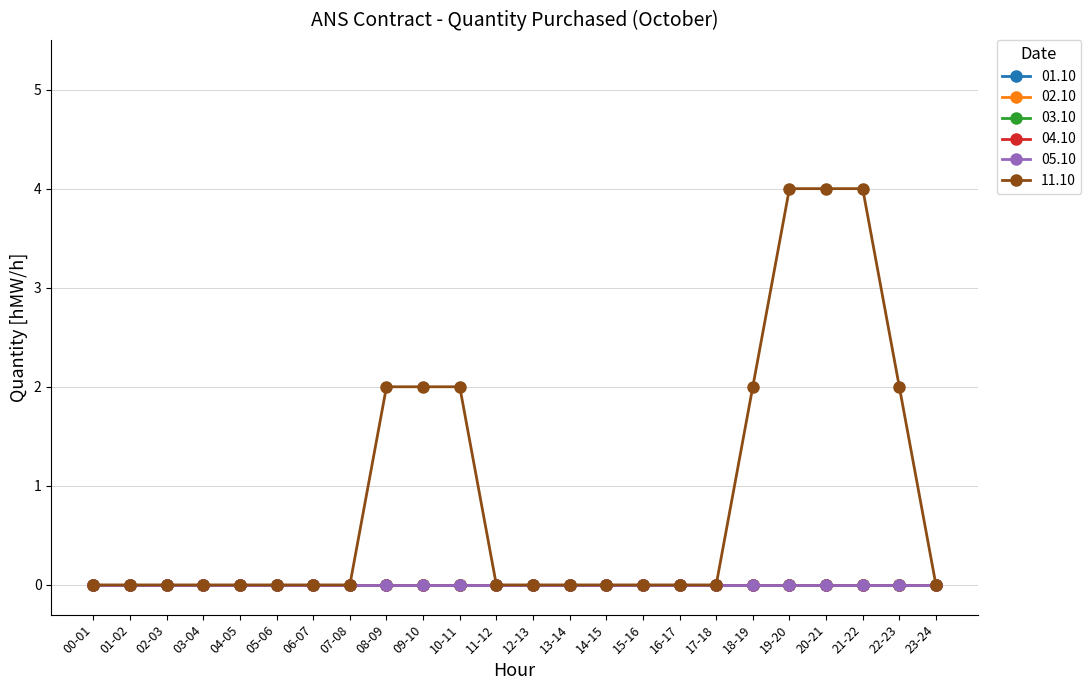

True or false: 02.10 and 11.10 intersect in this chart.

False